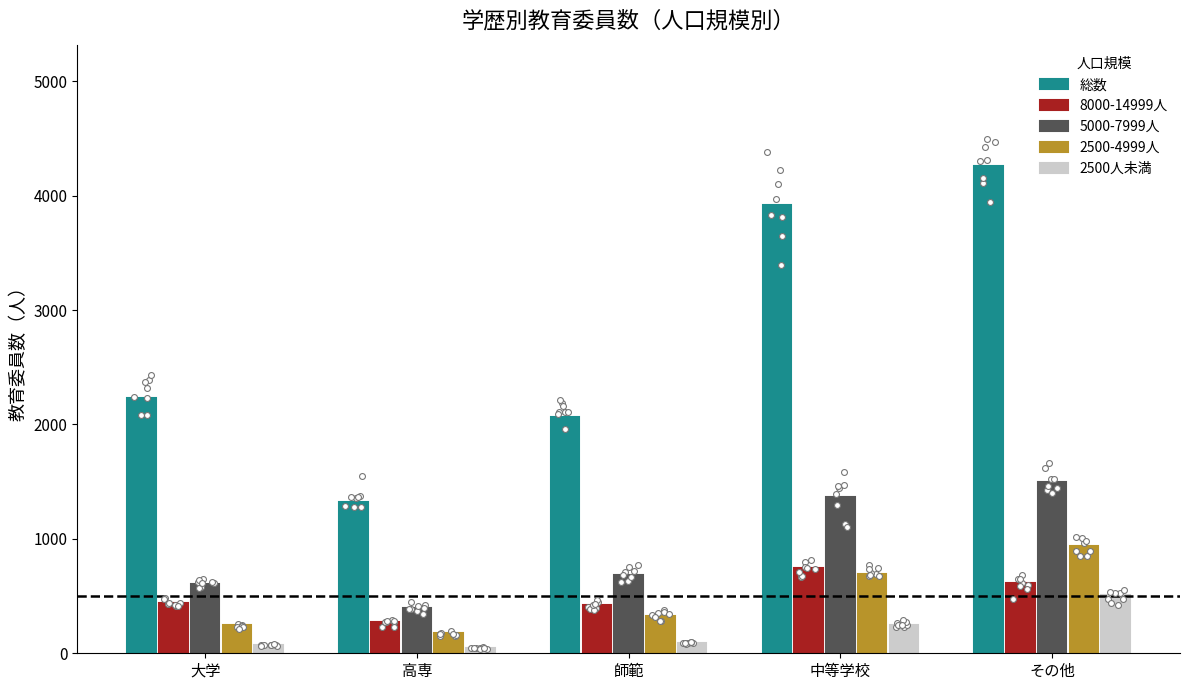

Which series has the largest total across all categories?

総数